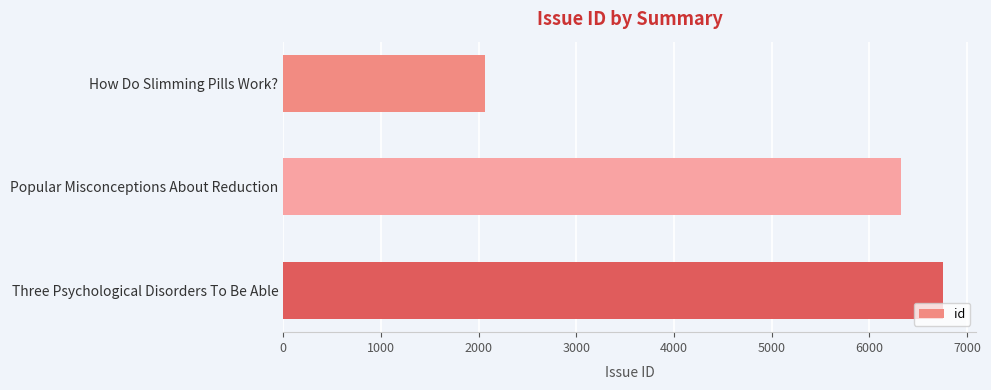

List the labels in order of value, smallest first.

How Do Slimming Pills Work?, Popular Misconceptions About Reduction, Three Psychological Disorders To Be Able